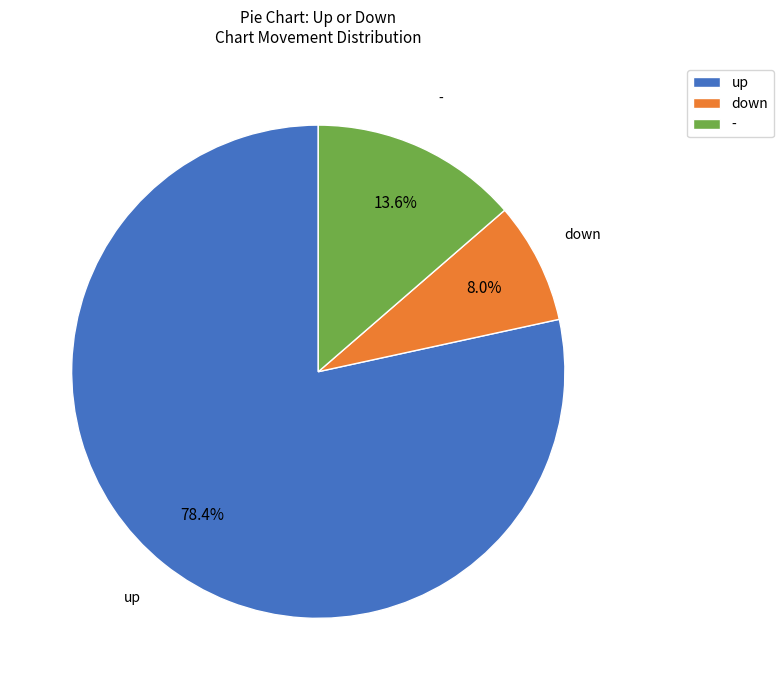

Which has a higher value, - or down?

-